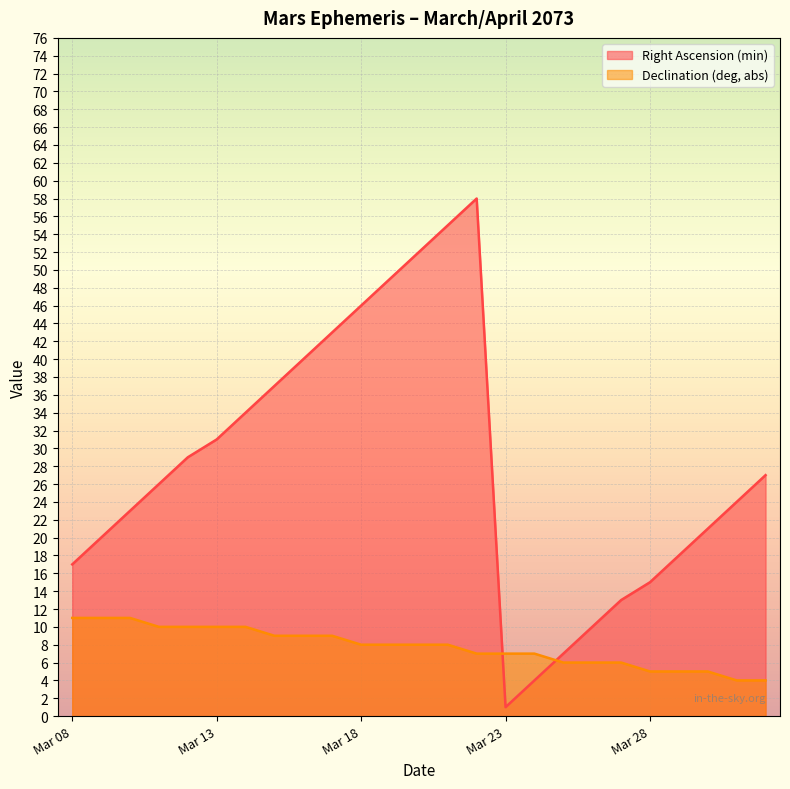

Reading left to right, list all the values displayed in this chart.

Right Ascension (min): 17	20	23	26	29	31	34	37	40	43	46	49	52	55	58	1	4	7	10	13	15	18	21	24	27
Declination (deg, abs): 11	11	11	10	10	10	10	9	9	9	8	8	8	8	7	7	7	6	6	6	5	5	5	4	4